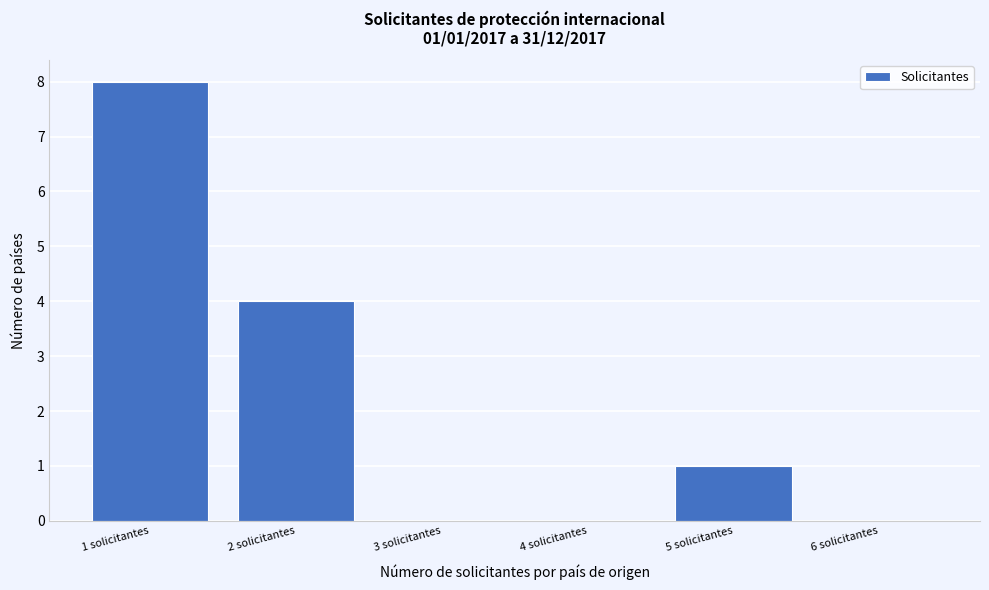

Which range on the x-axis has the tallest bar?

0.5 to 1.5